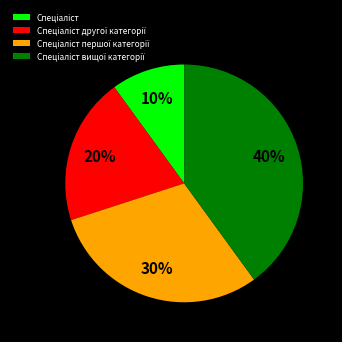

To the nearest percent, what is the difference between the largest and smallest slice percentages?

30%